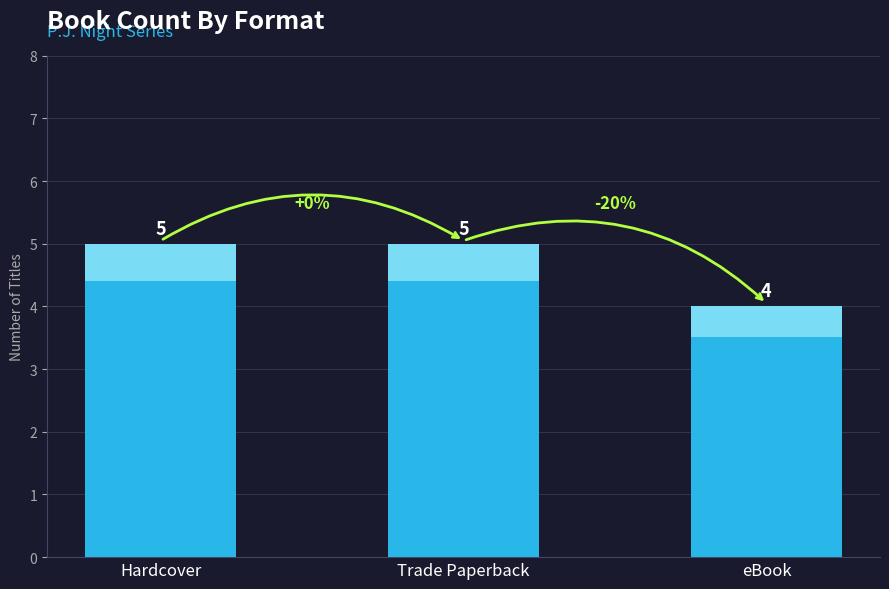

What is the average value?

5